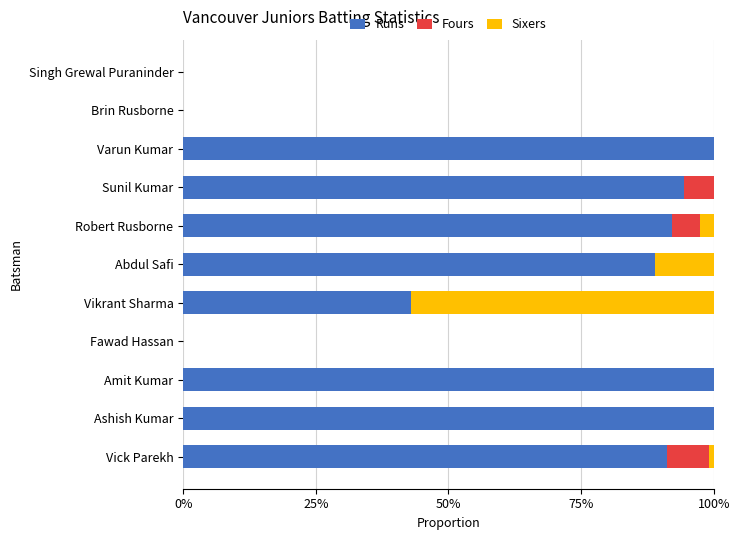

Is it true that Runs equals 0.0 at Brin Rusborne?

True